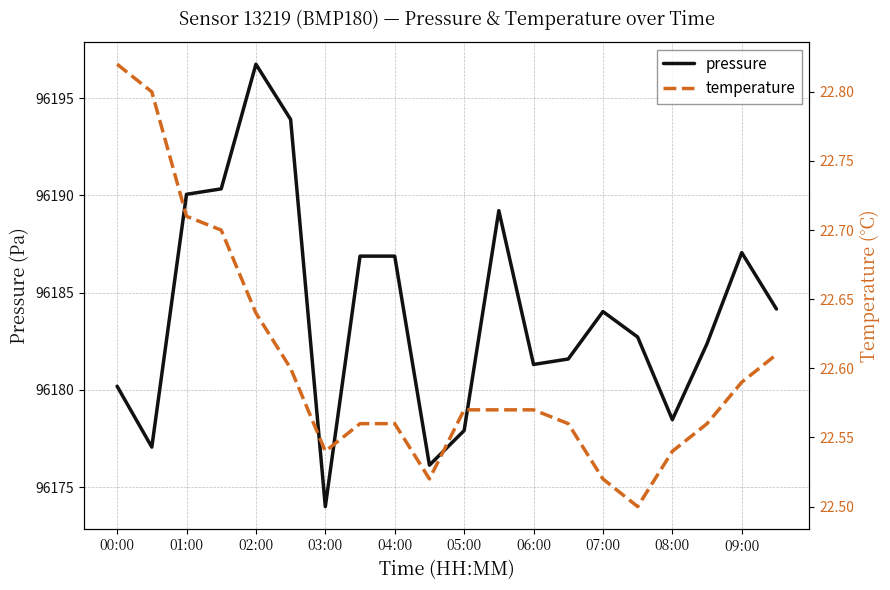

True or false: pressure has a value of 96182.4 at 17.

True